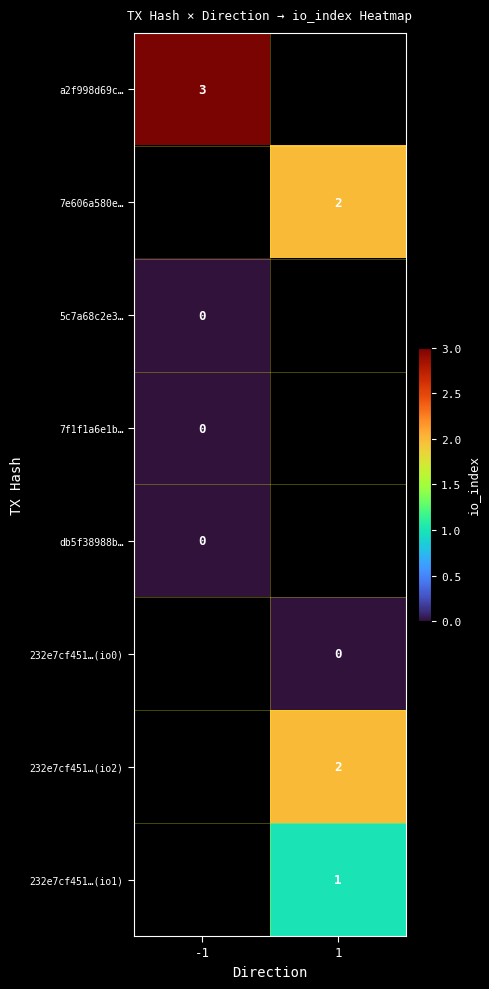

Is it true that a2f998d69c… equals 3 at -1?

True